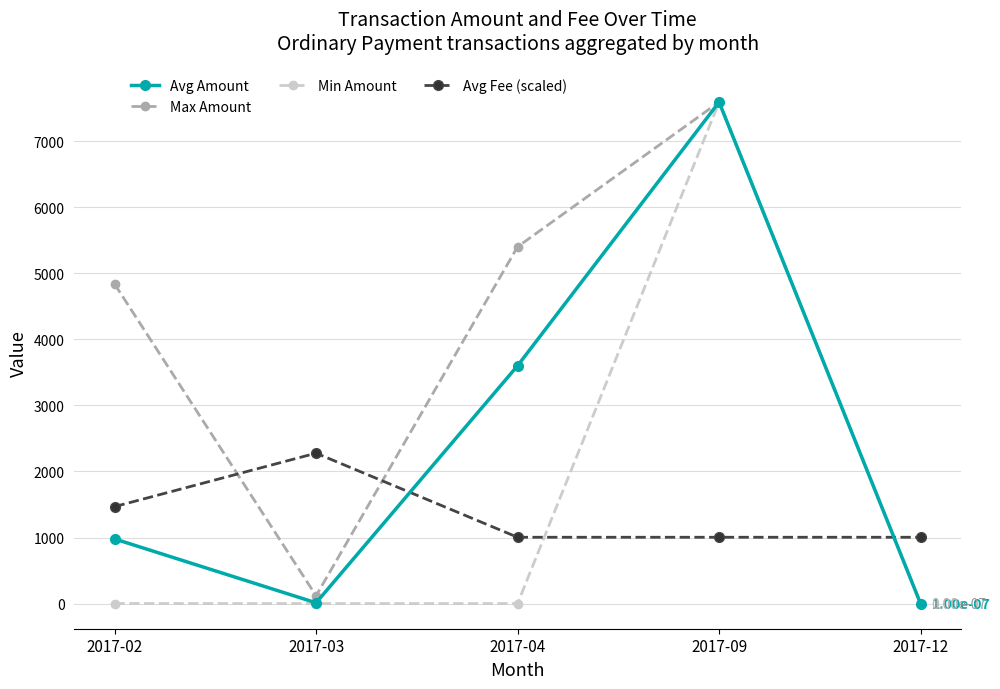

Where is Avg Amount nearest to the value 3794?

2017-04